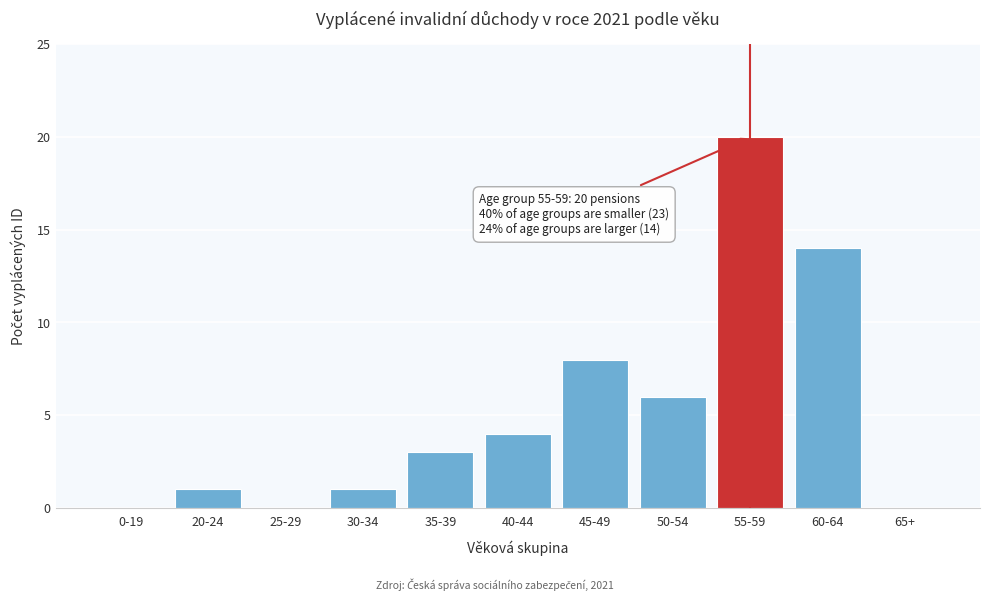

Reading left to right, transcribe all the data shown in this chart.

0-19=0	20-24=1	25-29=0	30-34=1	35-39=3	40-44=4	45-49=8	50-54=6	55-59=20	60-64=14	65+=0